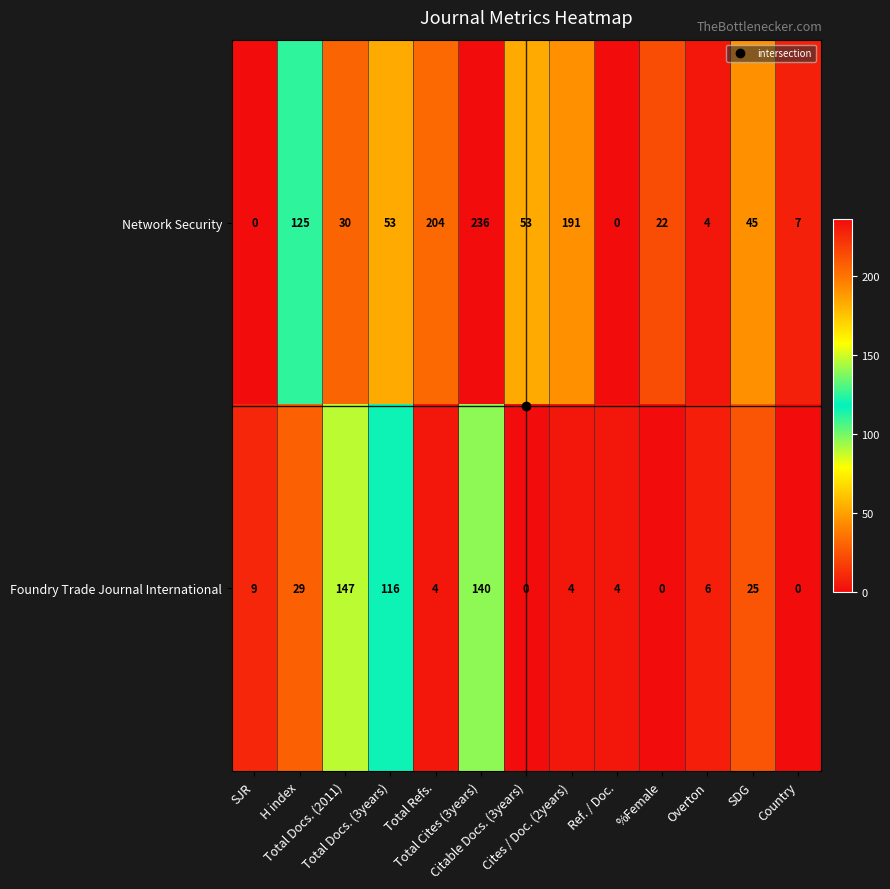

Which series has the largest total across all categories?

Network Security